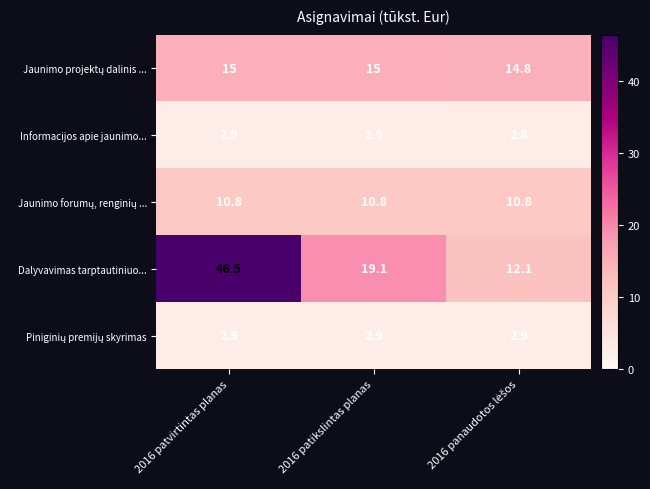

True or false: Dalyvavimas tarptautiniuo... has a value of 19.1 at 2016 patvirtintas planas.

False